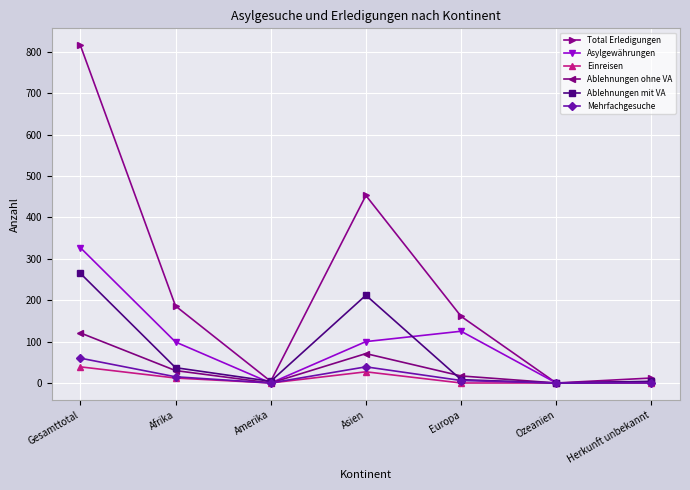

What is the total value across all series at Afrika?

379